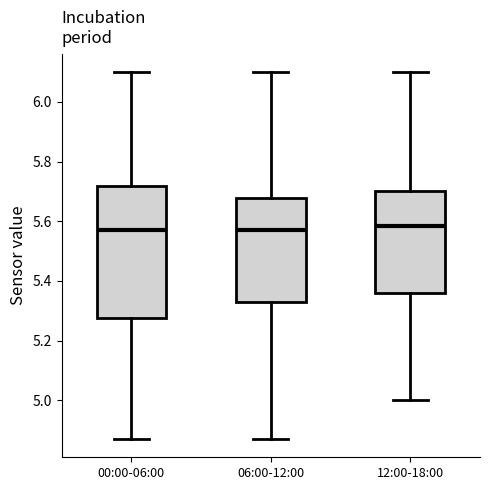

Comparing the boxes themselves (not the whiskers), which one is the tallest?

00:00-06:00